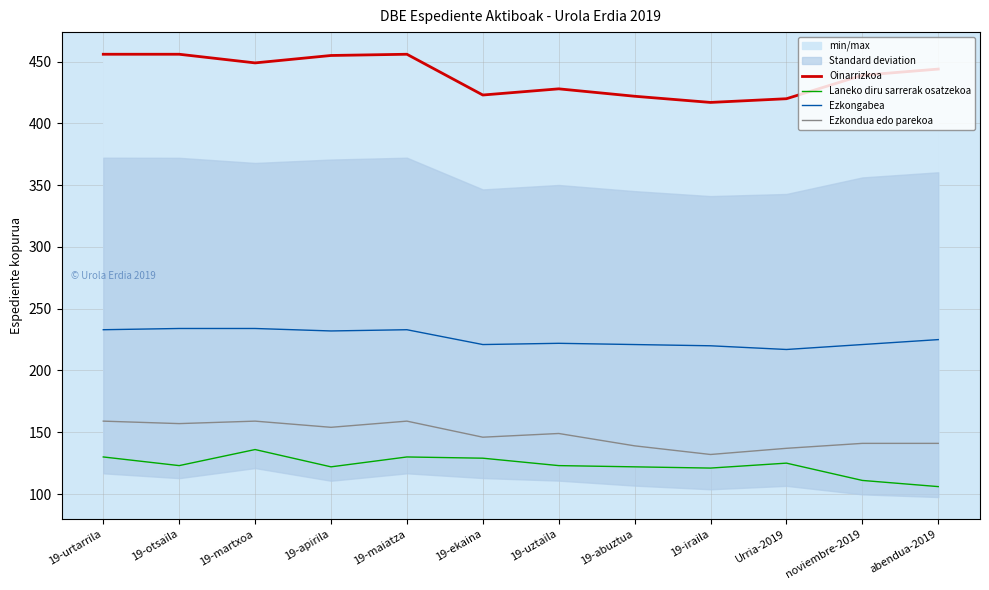

How many data points does each series have?

12